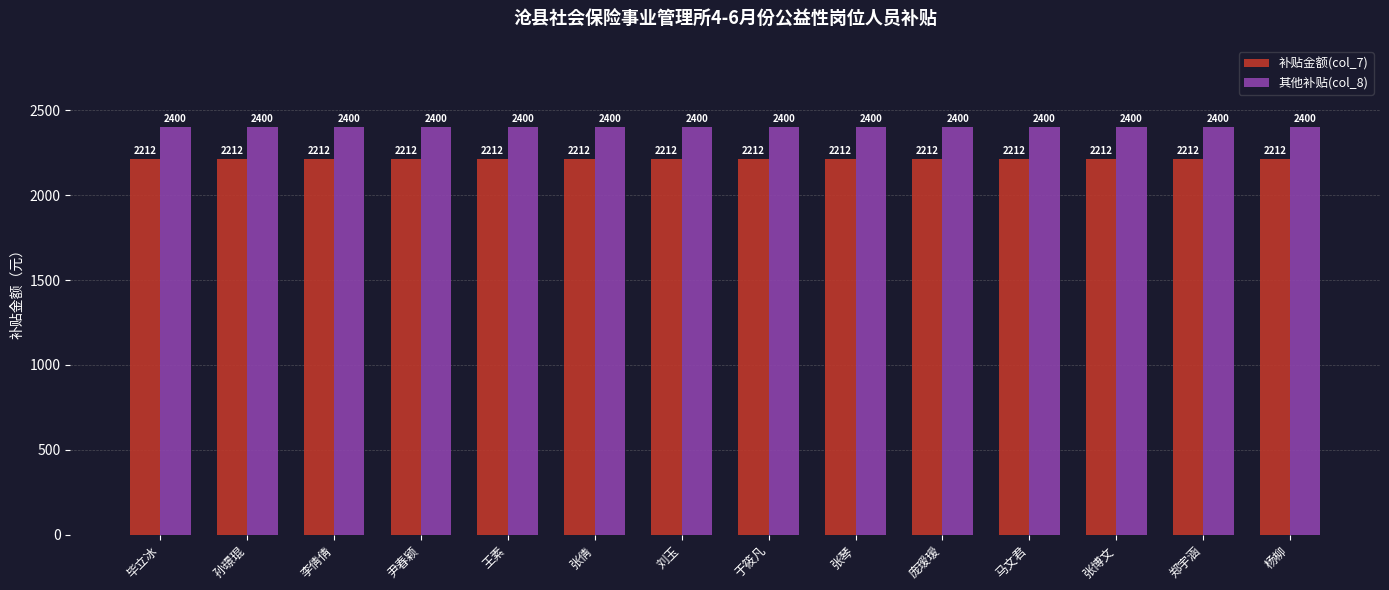

What is the average value of the 其他补贴(col_8) series?

2400.0